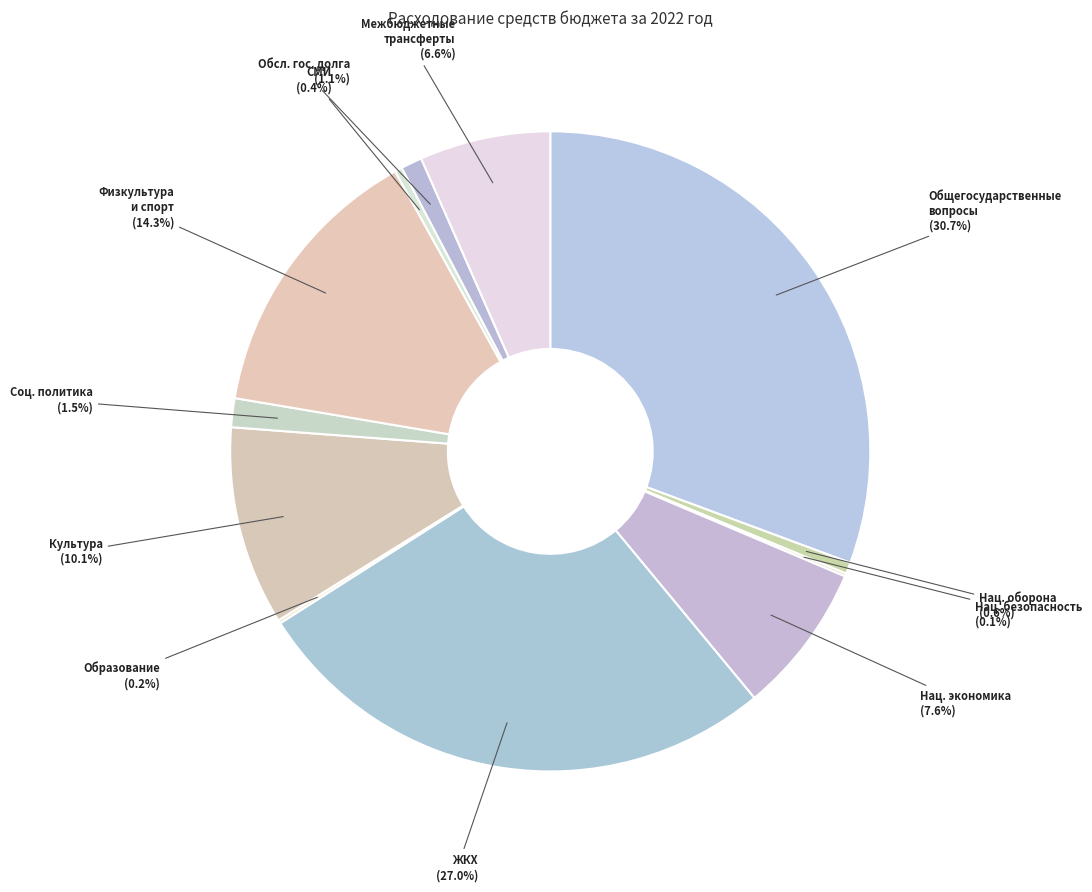

Does any single category account for the majority?

No